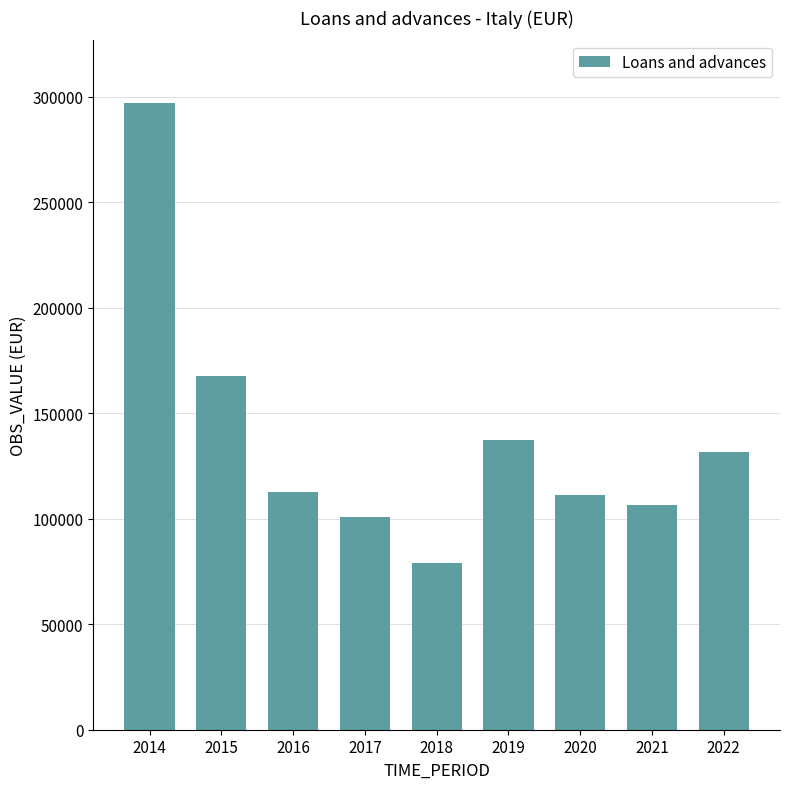

Where does the data first go above 112742?

2014